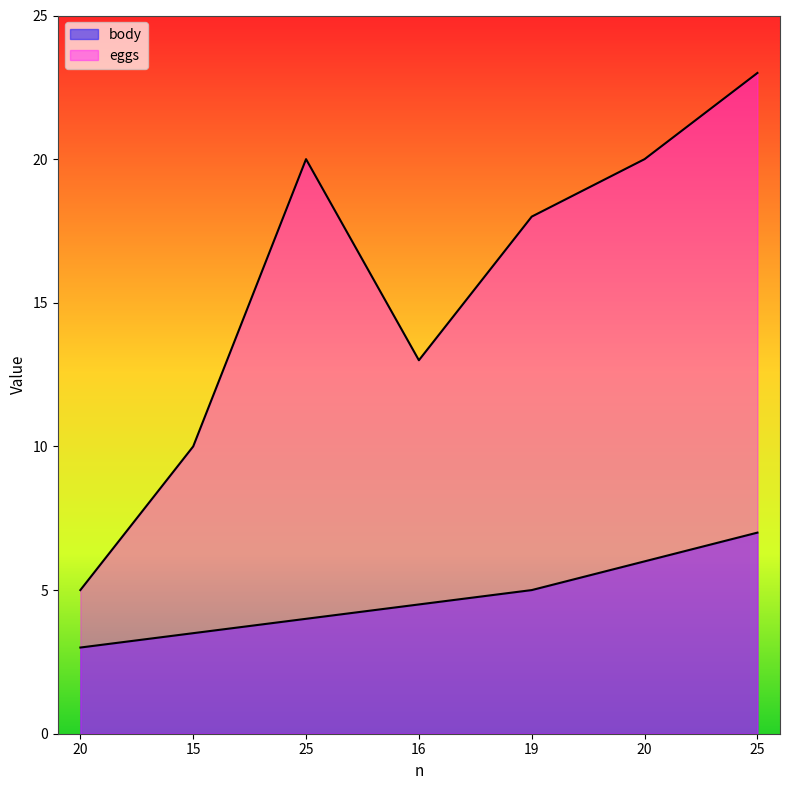

The body series shows 3.3 at 20. True or false?

False